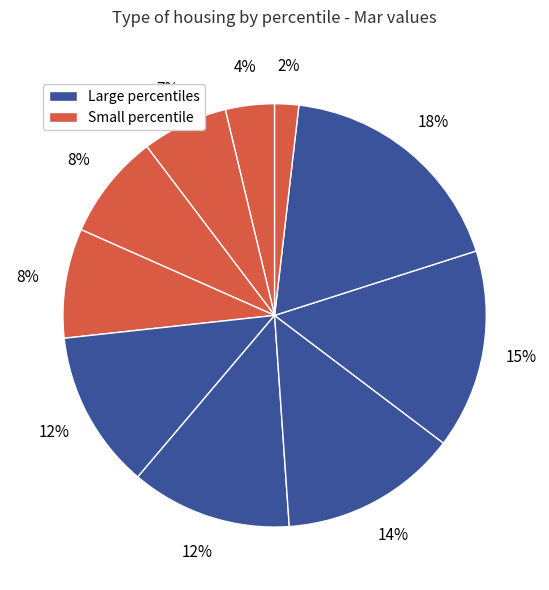

How many slices are in this pie chart?

10